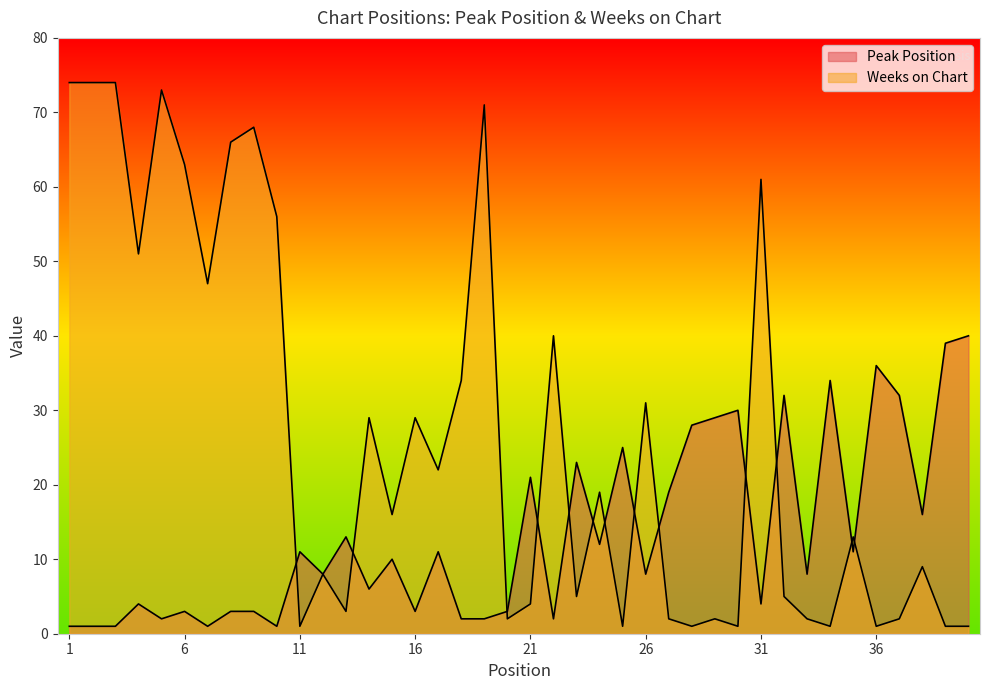

Is it true that Peak Position equals 32 at 32?

True